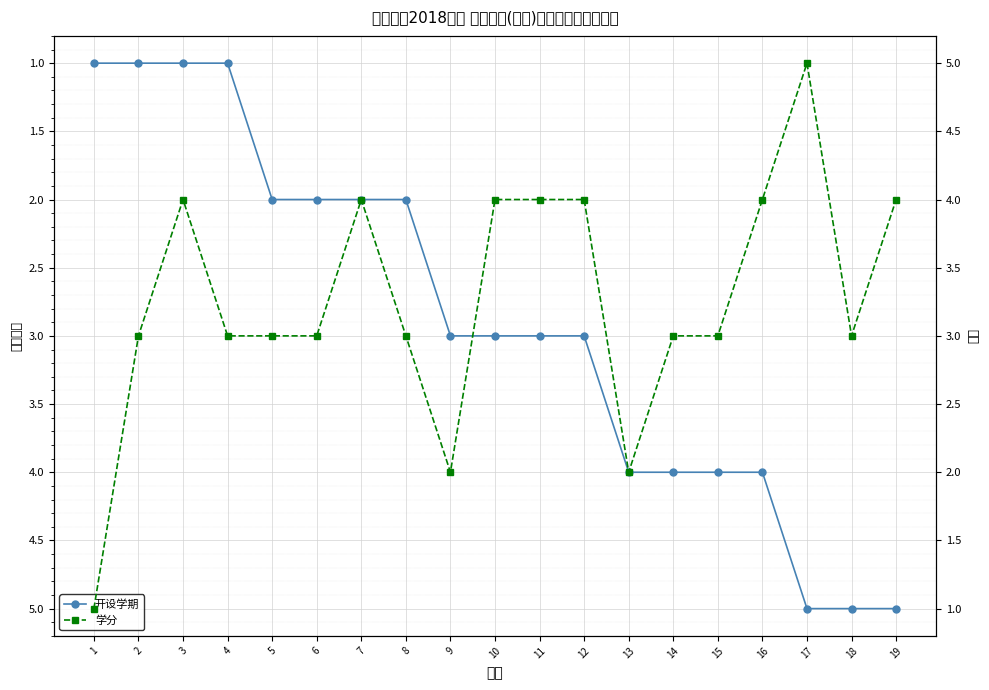

What is the average value of the 学分 series?

3